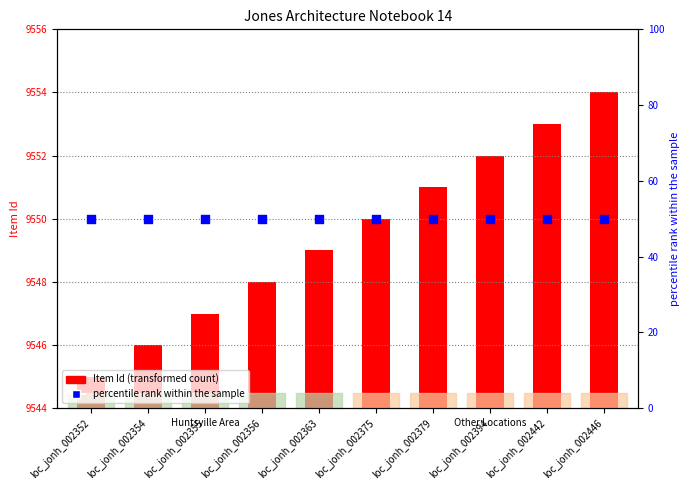

At which category is the sum across all series the highest?

loc_jonh_002446